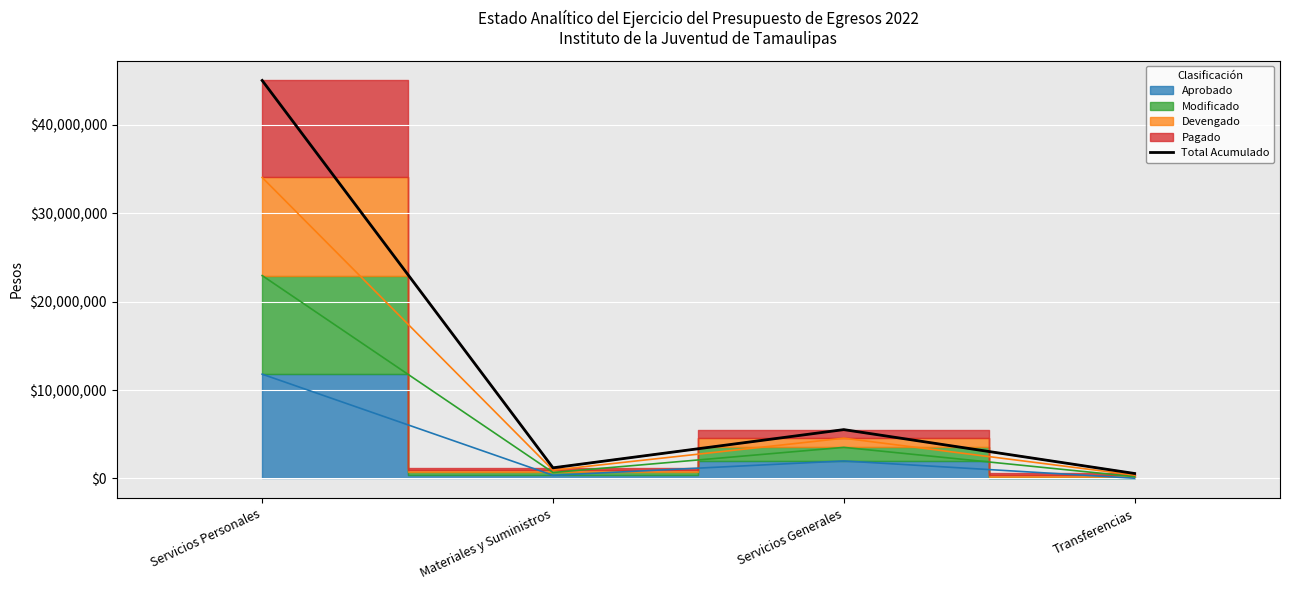

Count the number of values greater than 5527304.

1